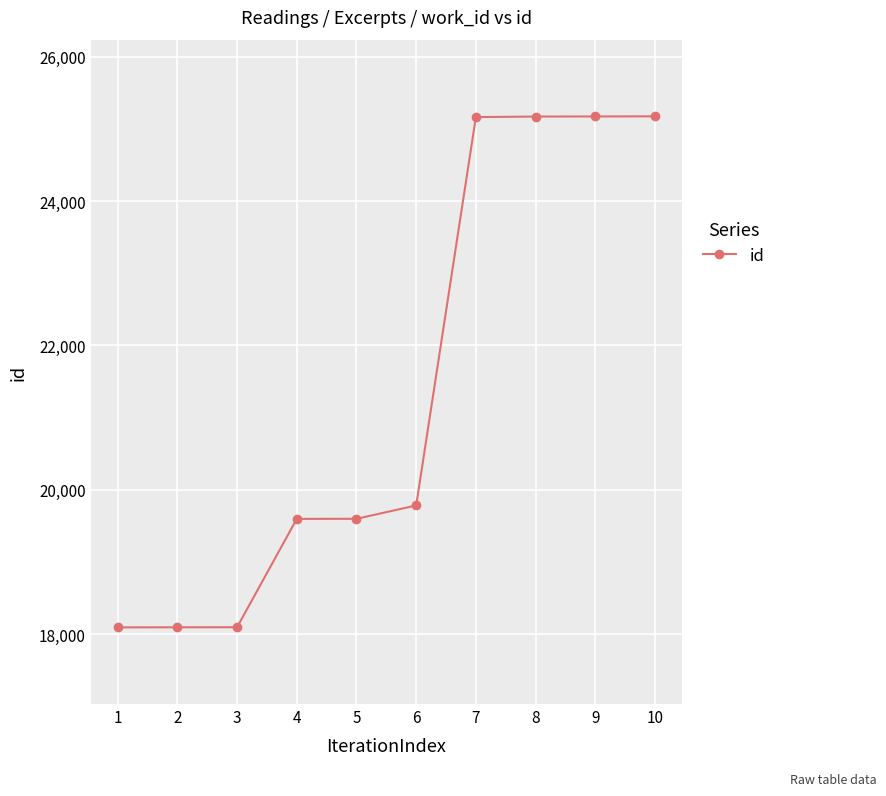

What is the value of the 6th point from the left?

19782